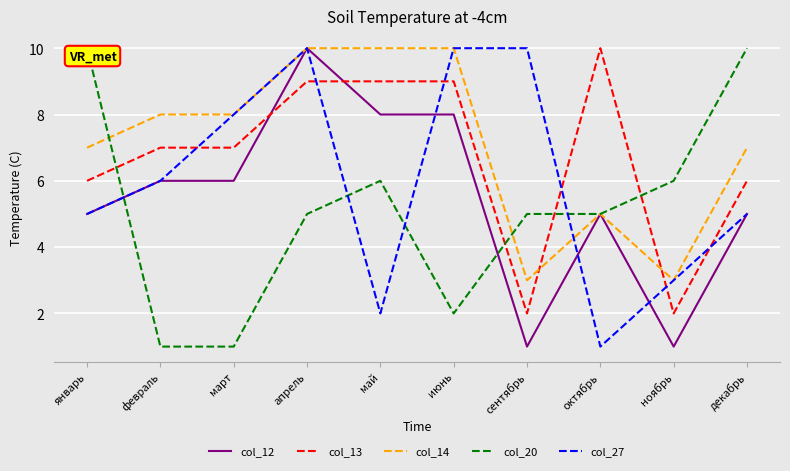

Rank the series by their average value, from lowest to highest.

col_20, col_12, col_27, col_13, col_14